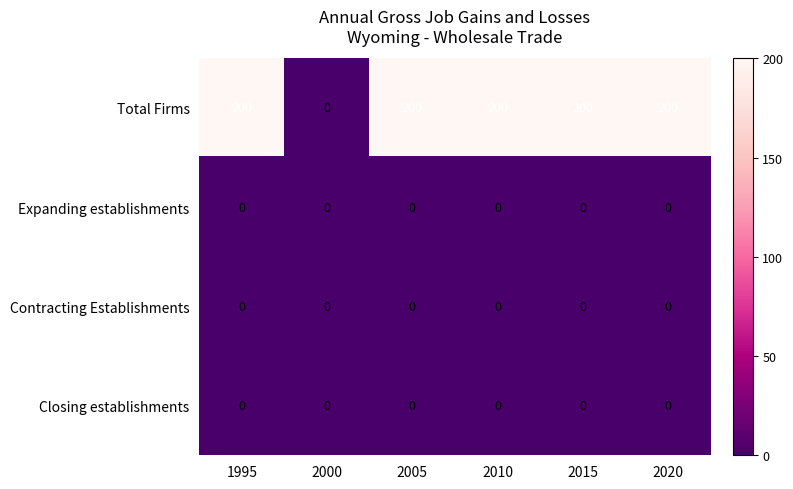

Which series has the largest total across all categories?

Total Firms